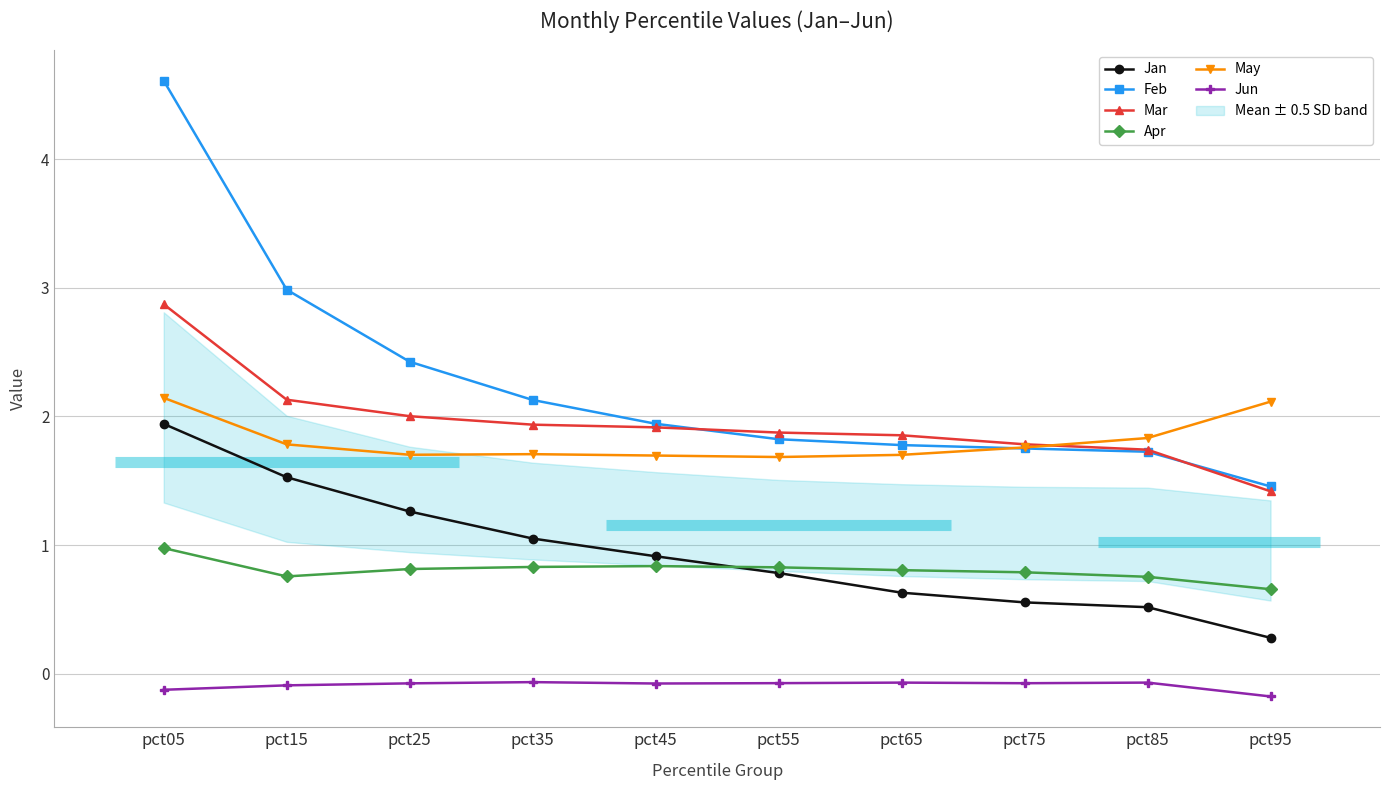

Reading right to left, what are all the values shown in this chart?

Jan: pct95=0.3	pct85=0.5	pct75=0.6	pct65=0.6	pct55=0.8	pct45=0.9	pct35=1.1	pct25=1.3	pct15=1.5	pct05=1.9
Feb: pct95=1.5	pct85=1.7	pct75=1.8	pct65=1.8	pct55=1.8	pct45=1.9	pct35=2.1	pct25=2.4	pct15=3.0	pct05=4.6
Mar: pct95=1.4	pct85=1.7	pct75=1.8	pct65=1.9	pct55=1.9	pct45=1.9	pct35=1.9	pct25=2.0	pct15=2.1	pct05=2.9
Apr: pct95=0.7	pct85=0.8	pct75=0.8	pct65=0.8	pct55=0.8	pct45=0.8	pct35=0.8	pct25=0.8	pct15=0.8	pct05=1.0
May: pct95=2.1	pct85=1.8	pct75=1.8	pct65=1.7	pct55=1.7	pct45=1.7	pct35=1.7	pct25=1.7	pct15=1.8	pct05=2.1
Jun: pct95=-0.2	pct85=-0.1	pct75=-0.1	pct65=-0.1	pct55=-0.1	pct45=-0.1	pct35=-0.1	pct25=-0.1	pct15=-0.1	pct05=-0.1